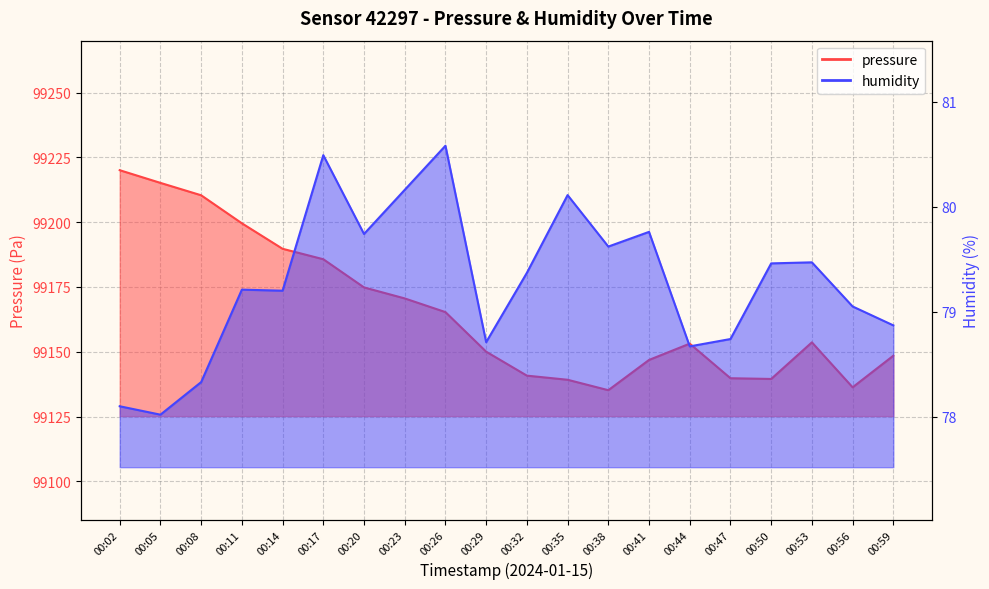

What is the difference between the pressure values at 00:20 and 00:44?

21.7